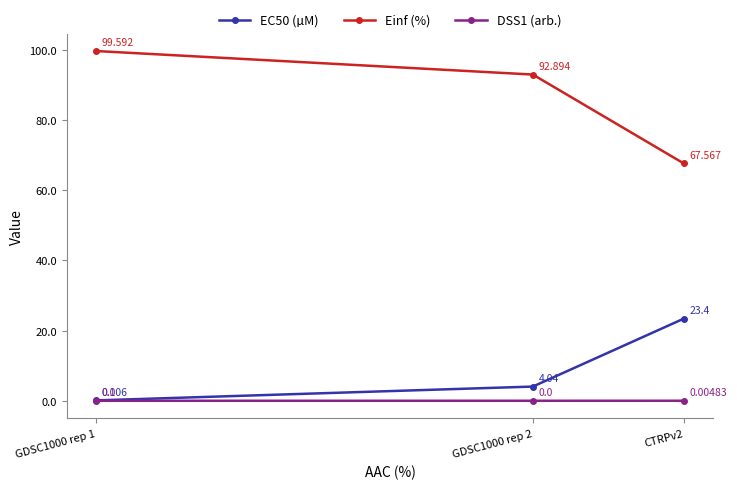

Which series has the widest spread of values?

Einf (%)